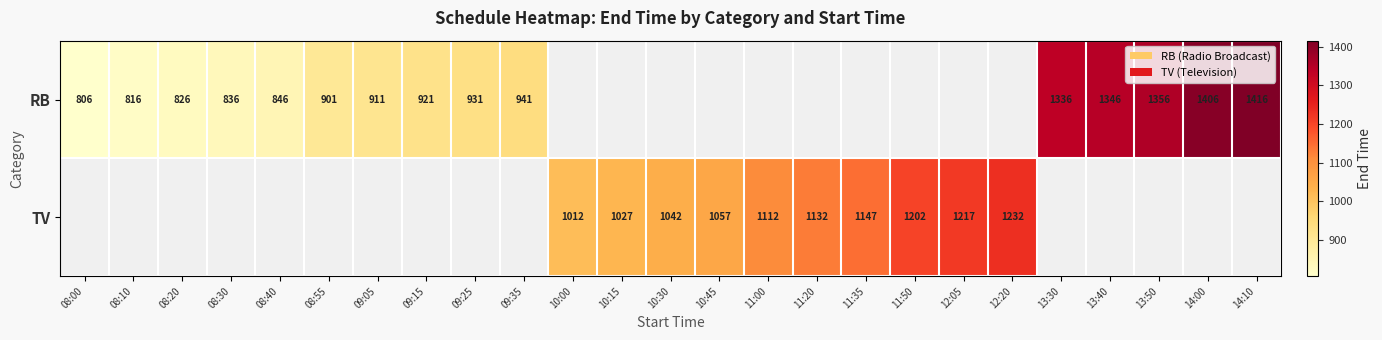

The TV series shows 1057 at 10:45. True or false?

True